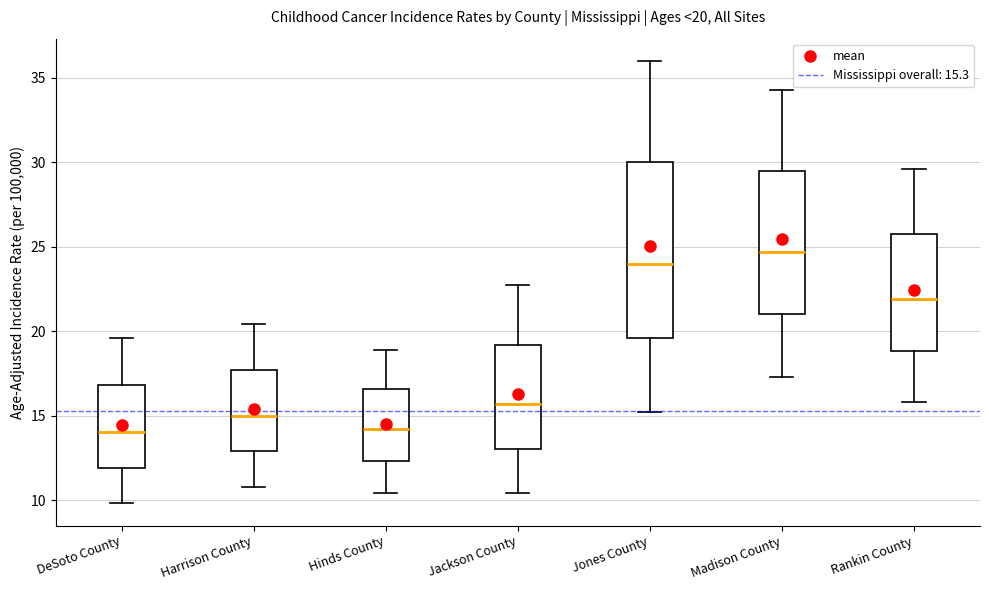

Which box is the tallest, from its lower edge to its upper edge?

Jones County